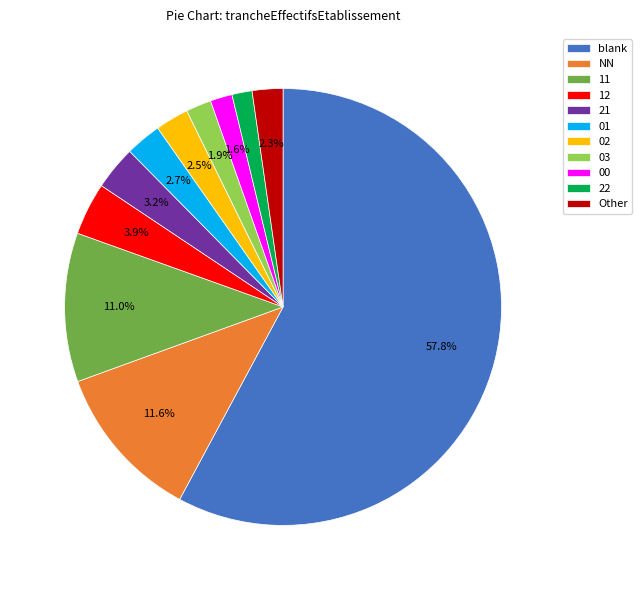

To the nearest percent, what portion does 11 represent?

11%